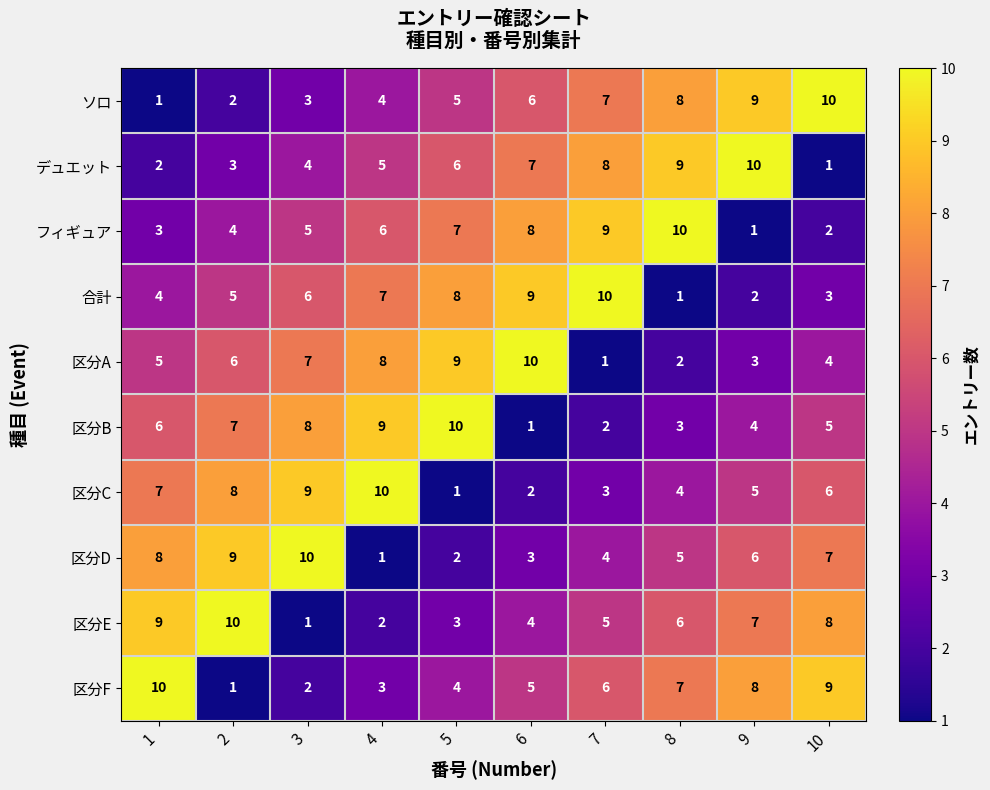

What is the difference between the highest and lowest values at 1?

9